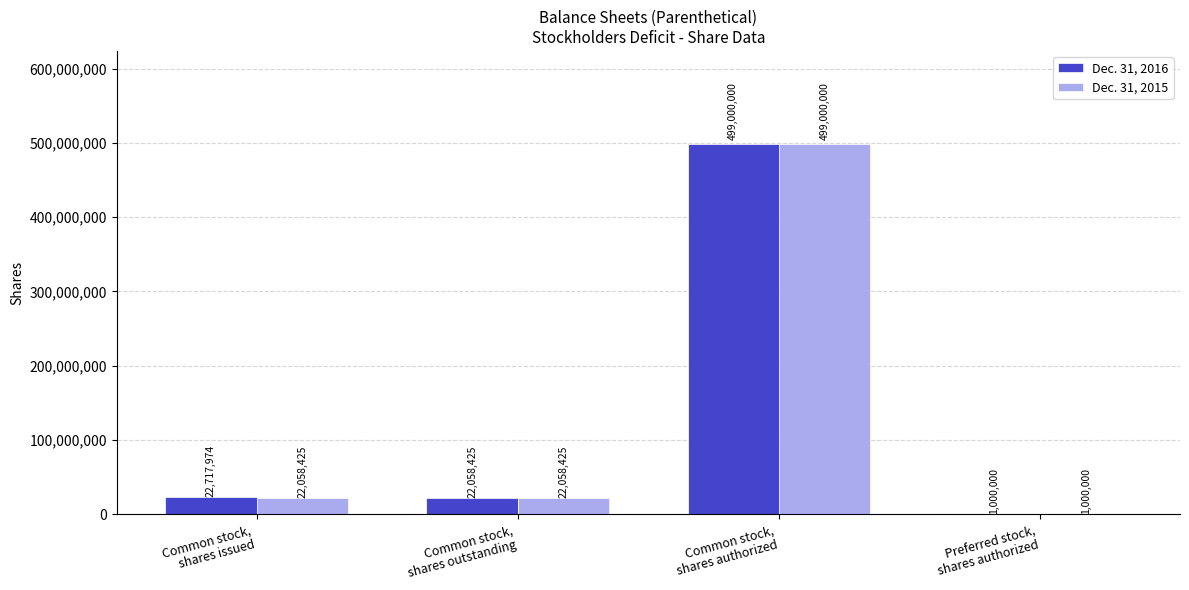

What is the highest value of the Dec. 31, 2015 series?

499000000